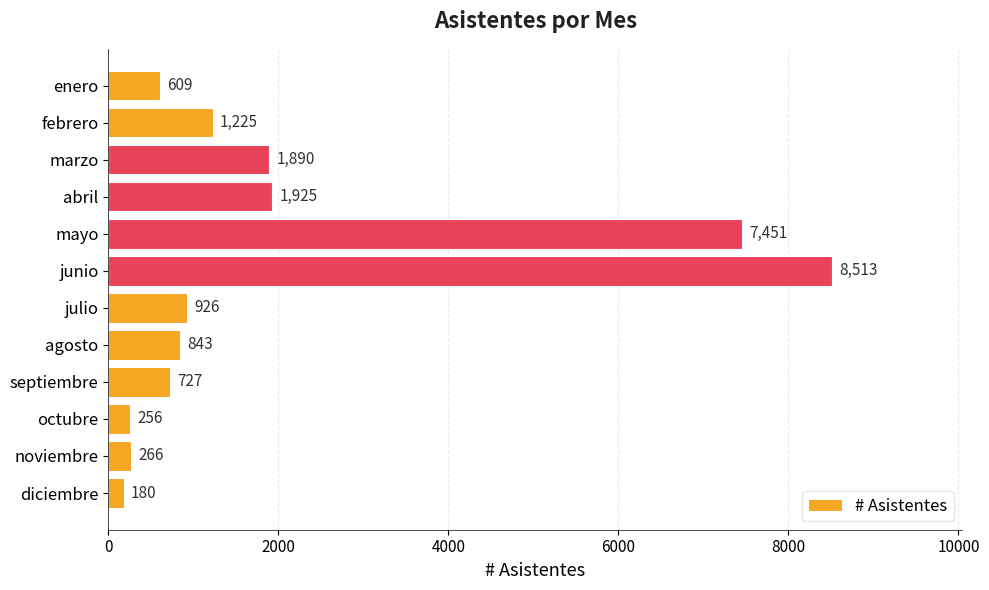

Where is the data nearest to the value 4346?

abril